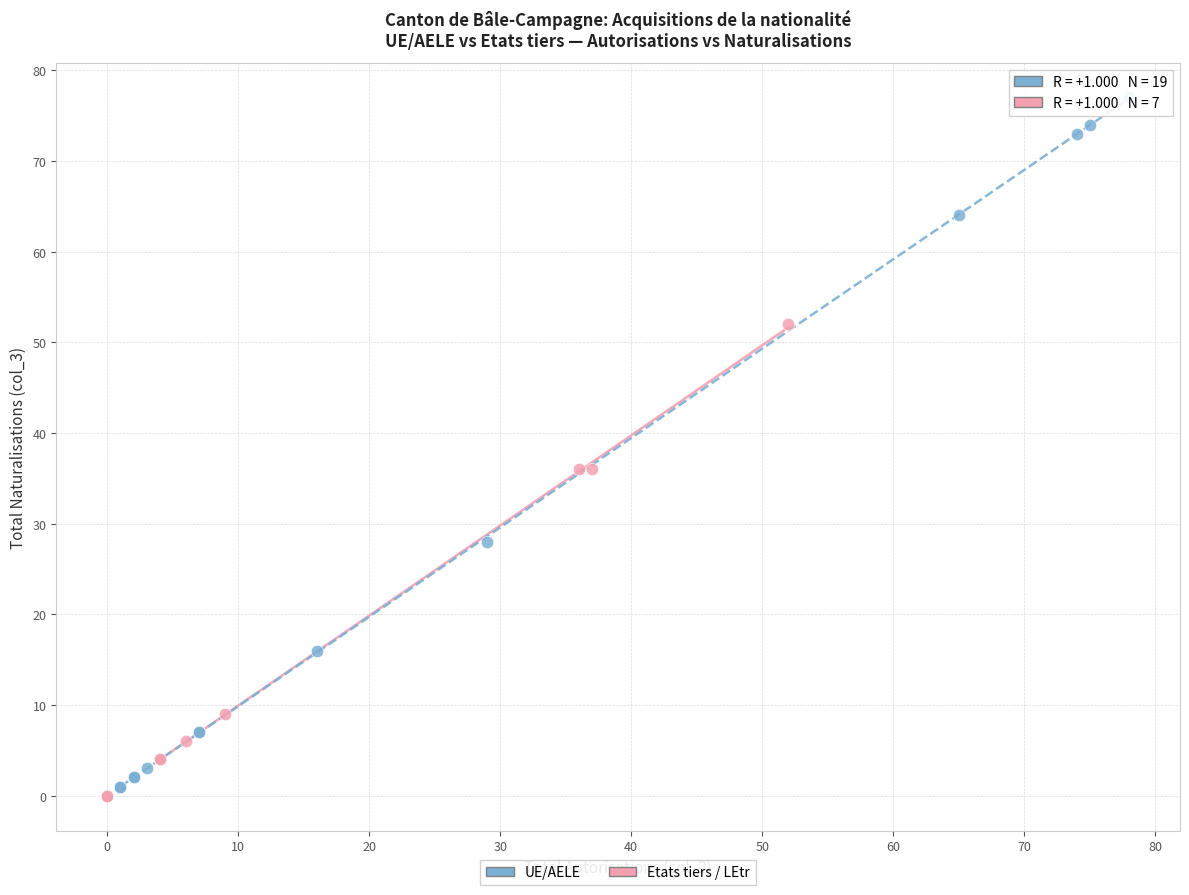

Which series contains the highest Y value?

UE/AELE